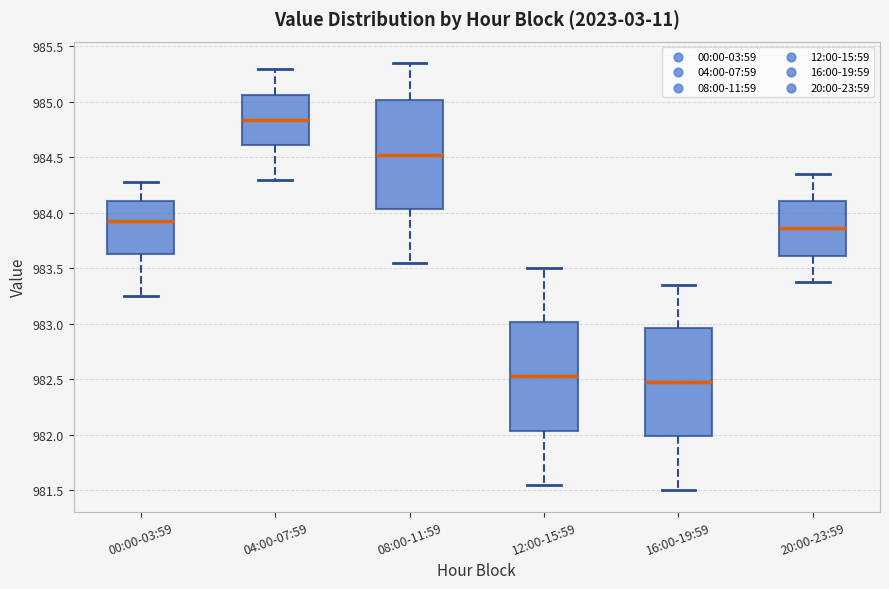

Which box's median line is the highest?

04:00-07:59